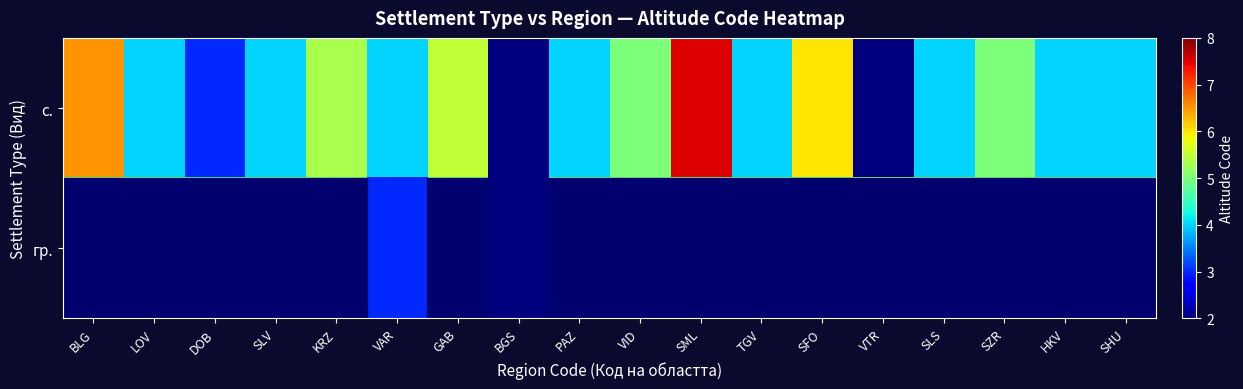

Reading left to right, extract all data points from this chart.

с.: BLG=6.5	LOV=4.0	DOB=3.0	SLV=4.0	KRZ=5.3	VAR=4.0	GAB=5.5	BGS=2.0	PAZ=4.0	VID=5.0	SML=7.5	TGV=4.0	SFO=6.0	VTR=2.0	SLS=4.0	SZR=5.0	HKV=4.0	SHU=4.0
гр.: BLG=5.0	LOV=5.0	DOB=5.0	SLV=5.0	KRZ=5.0	VAR=3.0	GAB=5.0	BGS=2.0	PAZ=5.0	VID=5.0	SML=5.0	TGV=5.0	SFO=5.0	VTR=5.0	SLS=5.0	SZR=5.0	HKV=5.0	SHU=5.0